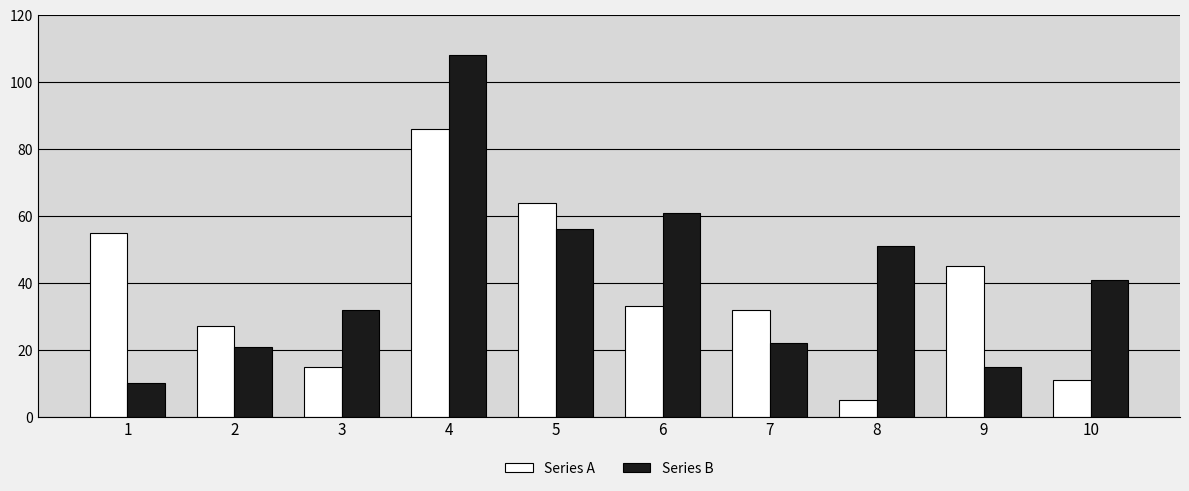

Reading left to right, transcribe all the data shown in this chart.

Series A: 1=55	2=27	3=15	4=86	5=64	6=33	7=32	8=5	9=45	10=11
Series B: 1=10	2=21	3=32	4=108	5=56	6=61	7=22	8=51	9=15	10=41